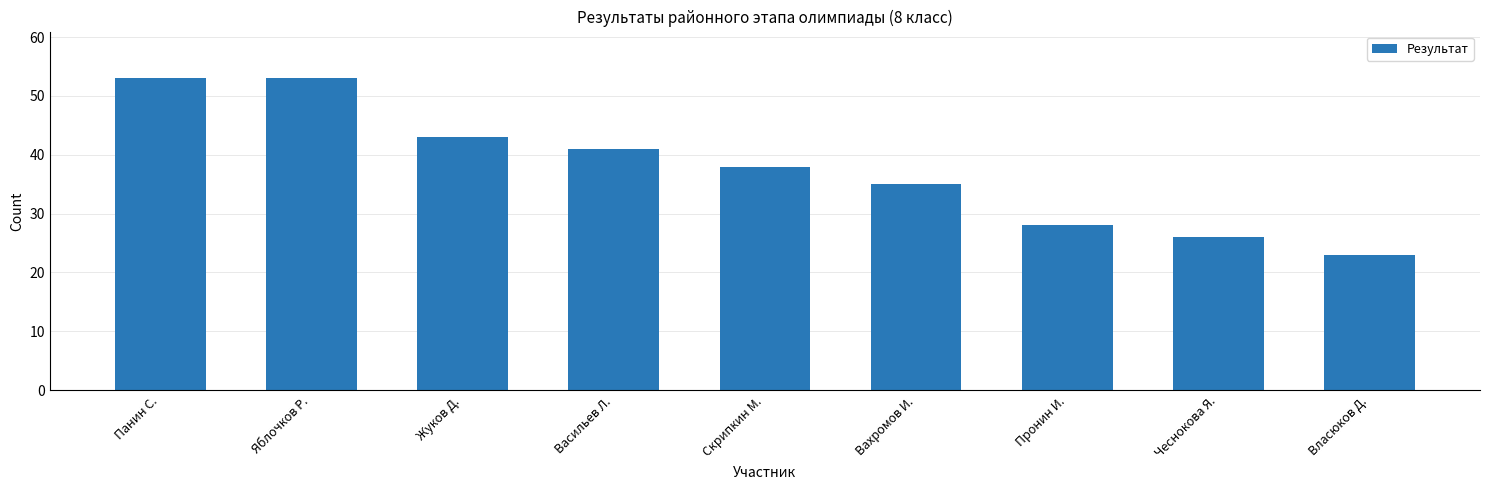

What is the label of the 6th bar from the left?

Вахромов И.